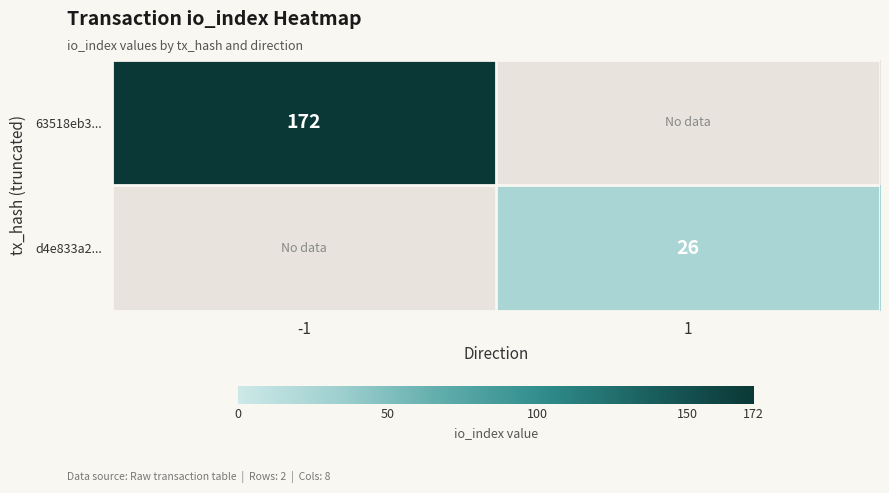

True or false: d4e833a2... has a value of 40 at 1.

False